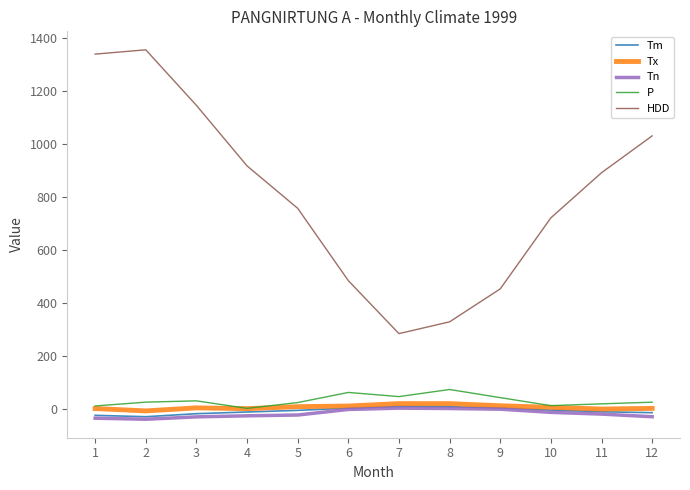

What is the difference between the maximum and minimum values in the Tm series?

39.0